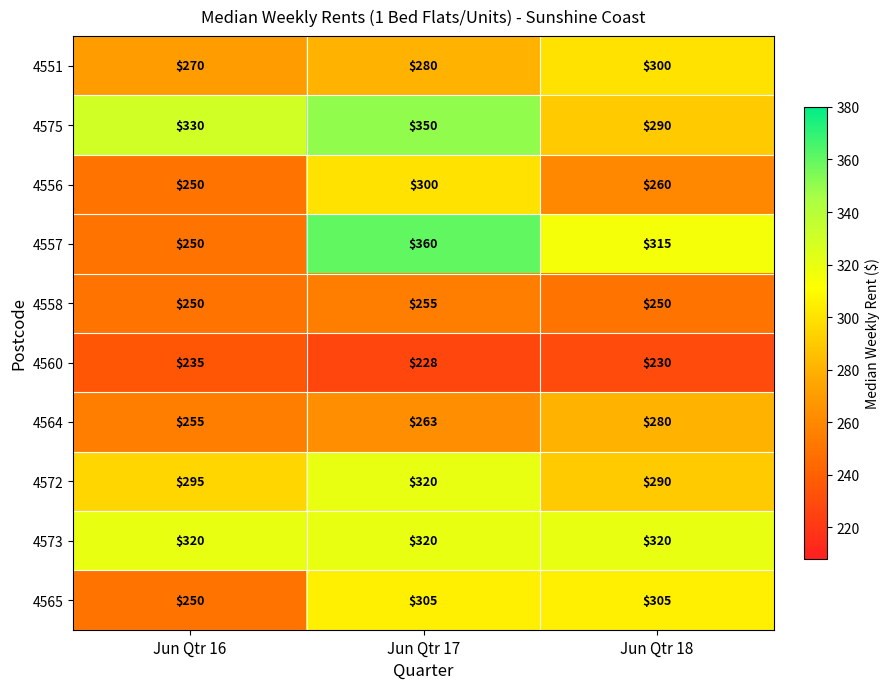

Reading right to left, list all the values displayed in this chart.

4551: Jun Qtr 18=300	Jun Qtr 17=280	Jun Qtr 16=270
4575: Jun Qtr 18=290	Jun Qtr 17=350	Jun Qtr 16=330
4556: Jun Qtr 18=260	Jun Qtr 17=300	Jun Qtr 16=250
4557: Jun Qtr 18=315	Jun Qtr 17=360	Jun Qtr 16=250
4558: Jun Qtr 18=250	Jun Qtr 17=255	Jun Qtr 16=250
4560: Jun Qtr 18=230	Jun Qtr 17=228	Jun Qtr 16=235
4564: Jun Qtr 18=280	Jun Qtr 17=263	Jun Qtr 16=255
4572: Jun Qtr 18=290	Jun Qtr 17=320	Jun Qtr 16=295
4573: Jun Qtr 18=320	Jun Qtr 17=320	Jun Qtr 16=320
4565: Jun Qtr 18=305	Jun Qtr 17=305	Jun Qtr 16=250